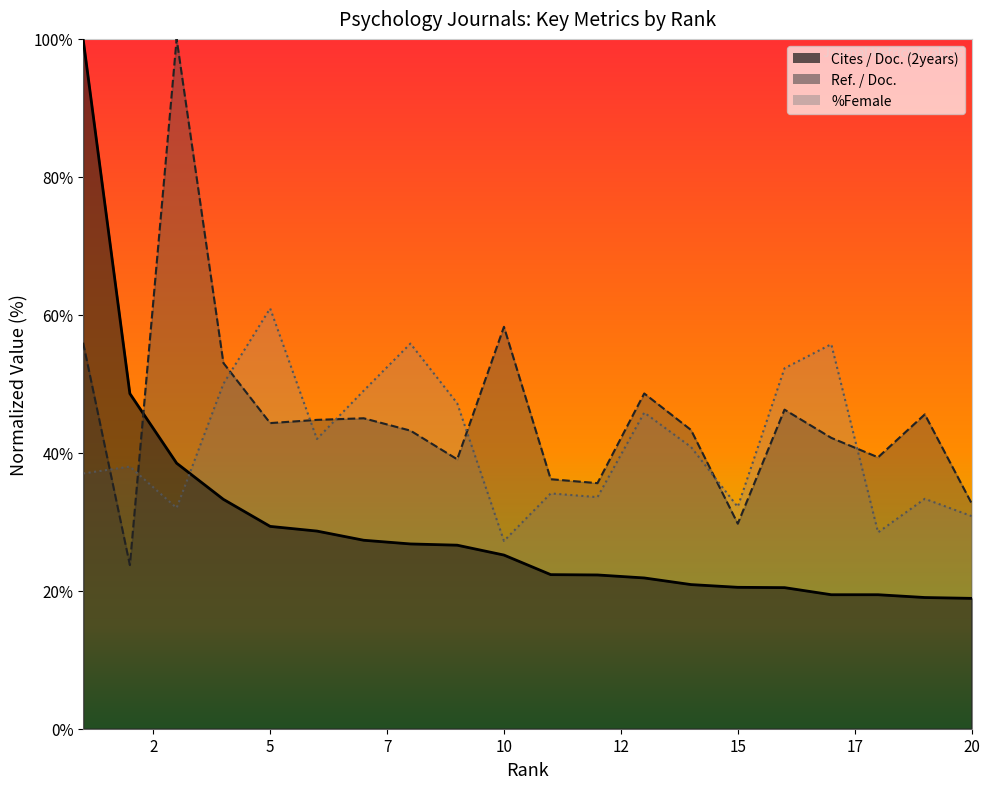

True or false: %Female and Ref. / Doc. cross at least once.

True